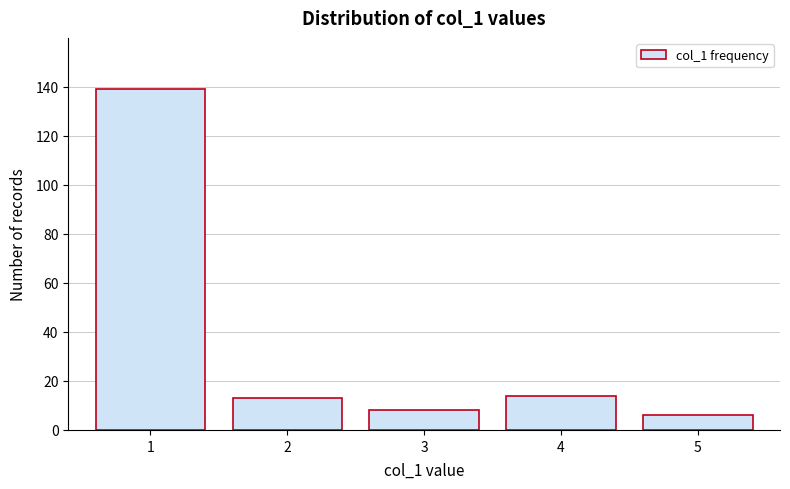

Reading left to right, transcribe this chart: for each bar, give the range it covers on the x-axis and its height. The values are not printed on the chart, so give them approximately, as read against the axis.

0.5 to 1.5: 140
1.5 to 2.5: 14
2.5 to 3.5: 8
3.5 to 4.5: 14
4.5 to 5.5: 6